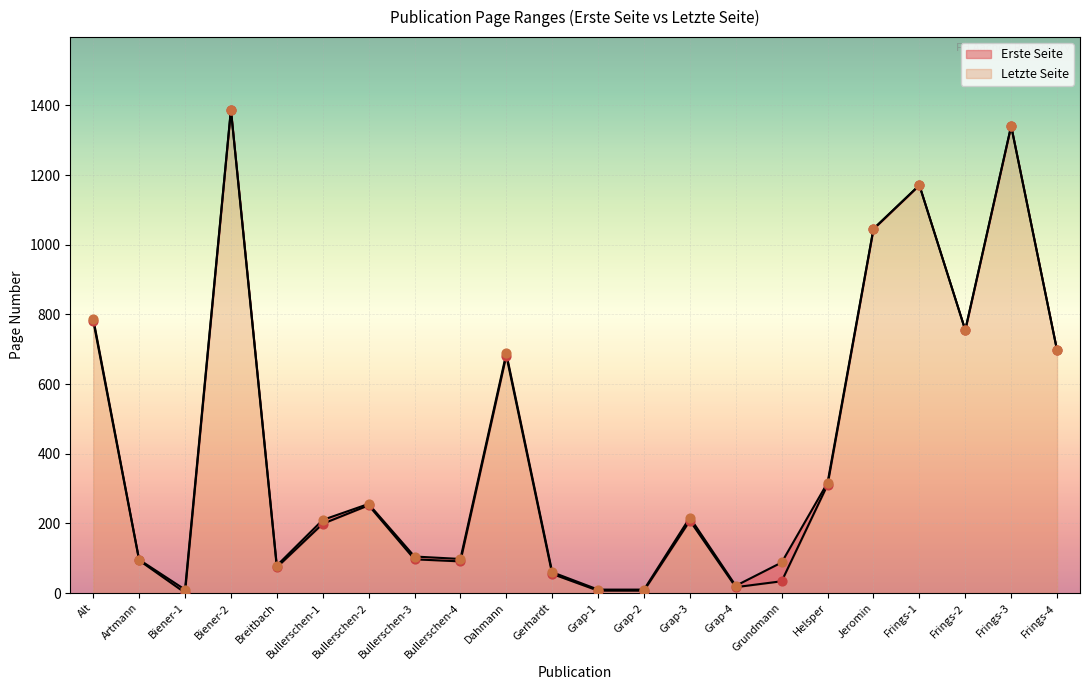

Which series has the largest total across all categories?

Letzte Seite